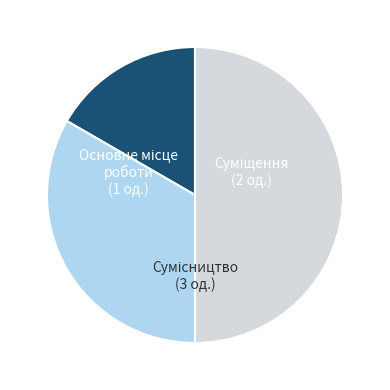

How many slices are in this pie chart?

3